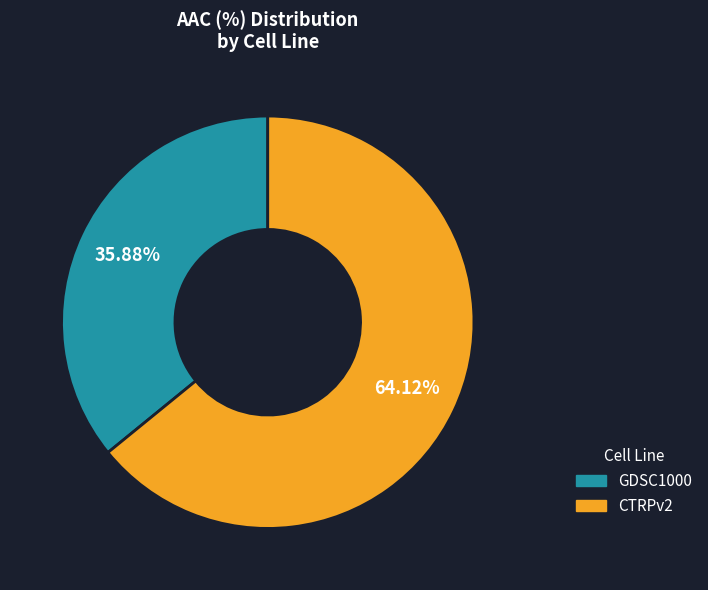

What is the smallest slice in the pie chart?

GDSC1000